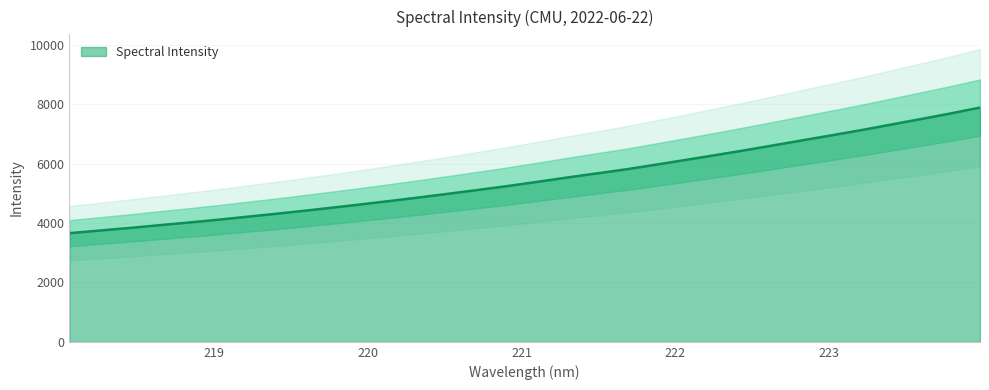

What is the ratio of the value at 220.7354 to the value at 223.408?

0.7